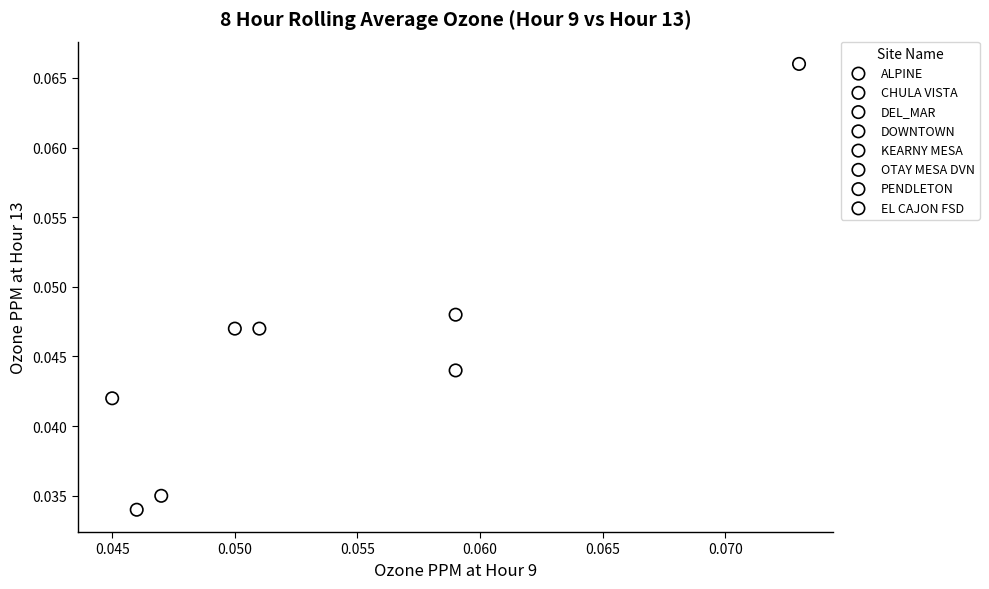

What are all the series names shown in the legend?

ALPINE, CHULA VISTA, DEL_MAR, DOWNTOWN, KEARNY MESA, OTAY MESA DVN, PENDLETON, EL CAJON FSD